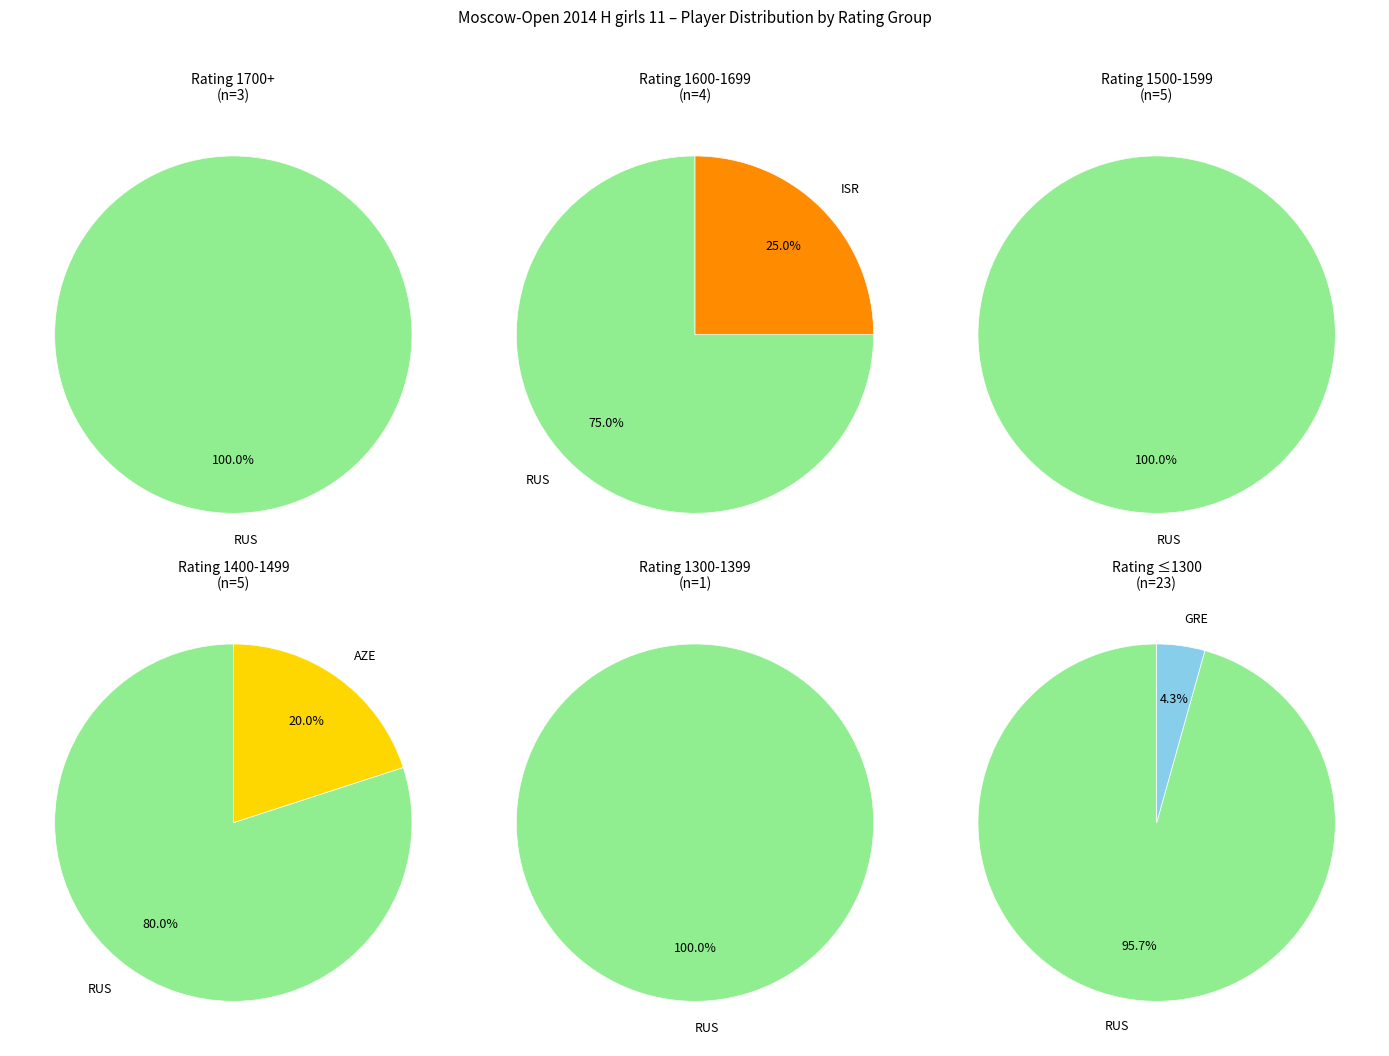

Do ISR and RUS together represent more than half of the pie?

Yes